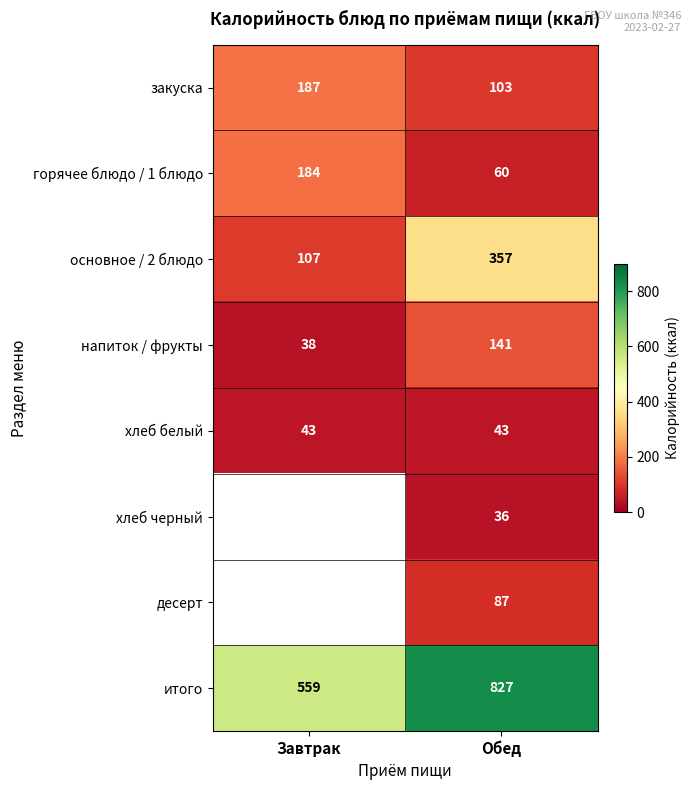

Rank the categories by закуска value from lowest to highest.

Обед, Завтрак